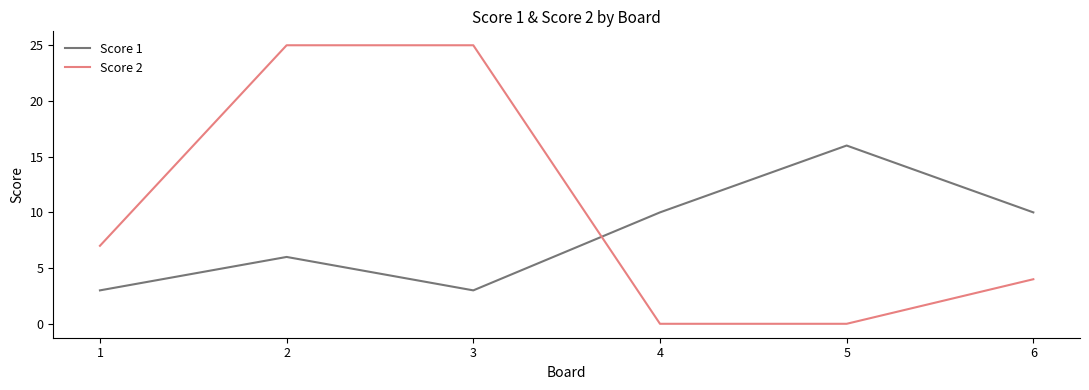

At which category is the sum across all series the highest?

2